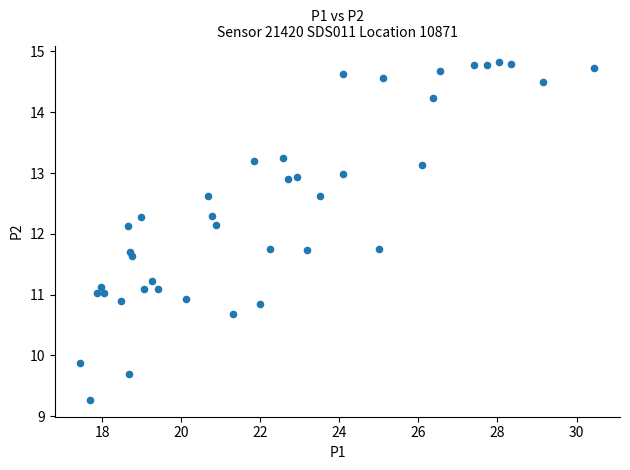

What is the range of X values (max minus min)?

13.0